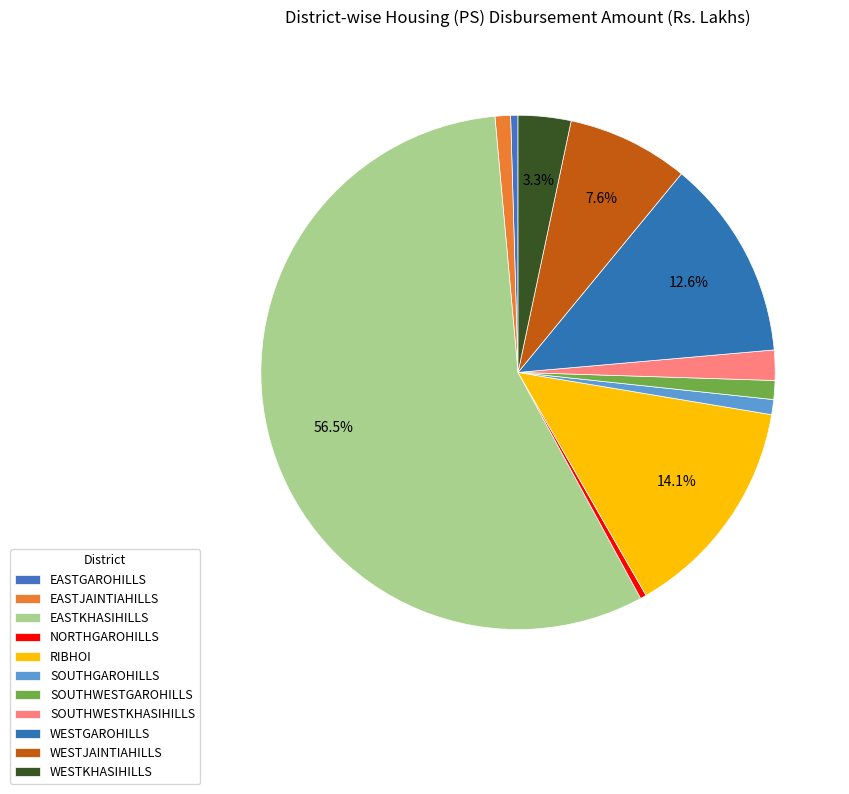

How many segments does this pie chart have?

11